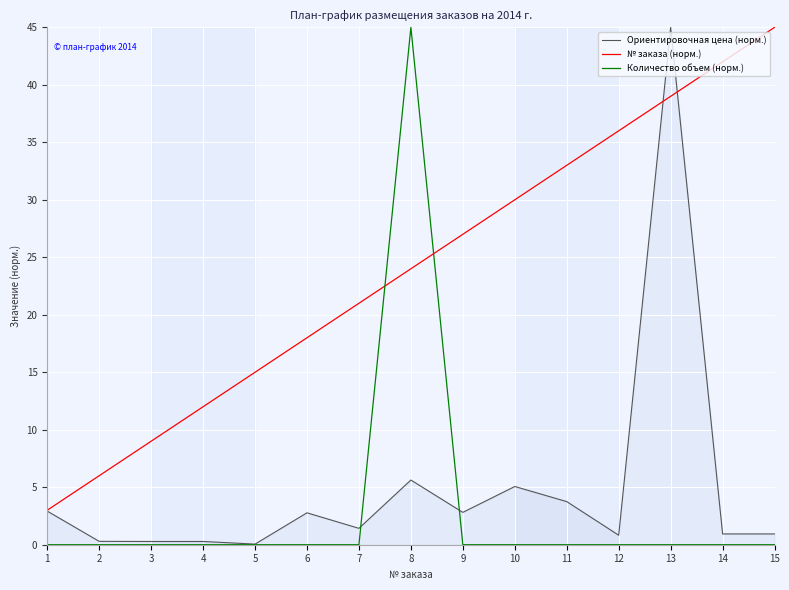

Reading left to right, list all the values displayed in this chart.

Ориентировочная цена (норм.): 1=2.9	2=0.3	3=0.3	4=0.3	5=0.1	6=2.8	7=1.4	8=5.6	9=2.8	10=5.1	11=3.8	12=0.8	13=45.0	14=0.9	15=0.9
№ заказа (норм.): 1=3.0	2=6.0	3=9.0	4=12.0	5=15.0	6=18.0	7=21.0	8=24.0	9=27.0	10=30.0	11=33.0	12=36.0	13=39.0	14=42.0	15=45.0
Количество объем (норм.): 1=0.0	2=0.0	3=0.0	4=0.0	5=0.0	6=0.0	7=0.0	8=45.0	9=0.0	10=0.0	11=0.0	12=0.0	13=0.0	14=0.0	15=0.0